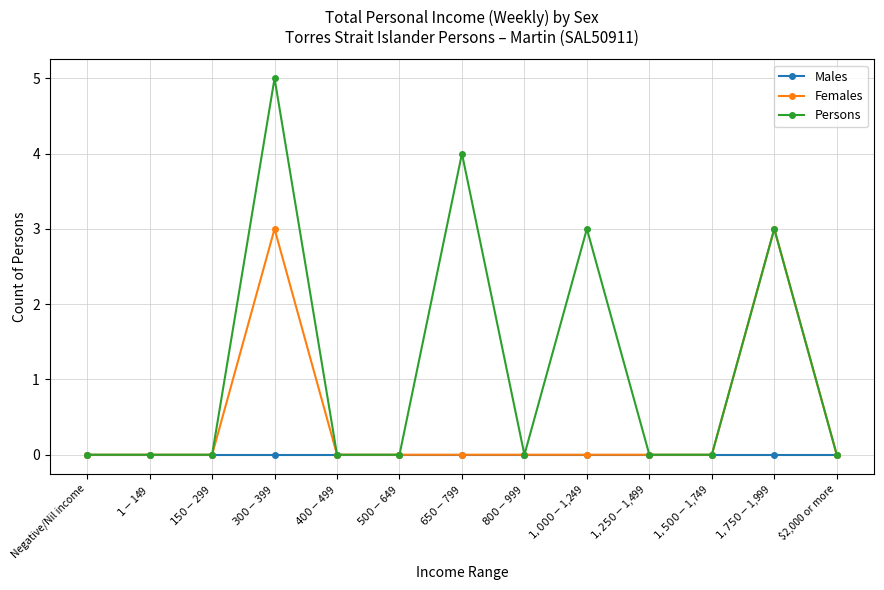

Reading right to left, extract all data points from this chart.

Males: $2,000 or more=0	$1,750-$1,999=0	$1,500-$1,749=0	$1,250-$1,499=0	$1,000-$1,249=0	$800-$999=0	$650-$799=0	$500-$649=0	$400-$499=0	$300-$399=0	$150-$299=0	$1-$149=0	Negative/Nil income=0
Females: $2,000 or more=0	$1,750-$1,999=3	$1,500-$1,749=0	$1,250-$1,499=0	$1,000-$1,249=0	$800-$999=0	$650-$799=0	$500-$649=0	$400-$499=0	$300-$399=3	$150-$299=0	$1-$149=0	Negative/Nil income=0
Persons: $2,000 or more=0	$1,750-$1,999=3	$1,500-$1,749=0	$1,250-$1,499=0	$1,000-$1,249=3	$800-$999=0	$650-$799=4	$500-$649=0	$400-$499=0	$300-$399=5	$150-$299=0	$1-$149=0	Negative/Nil income=0